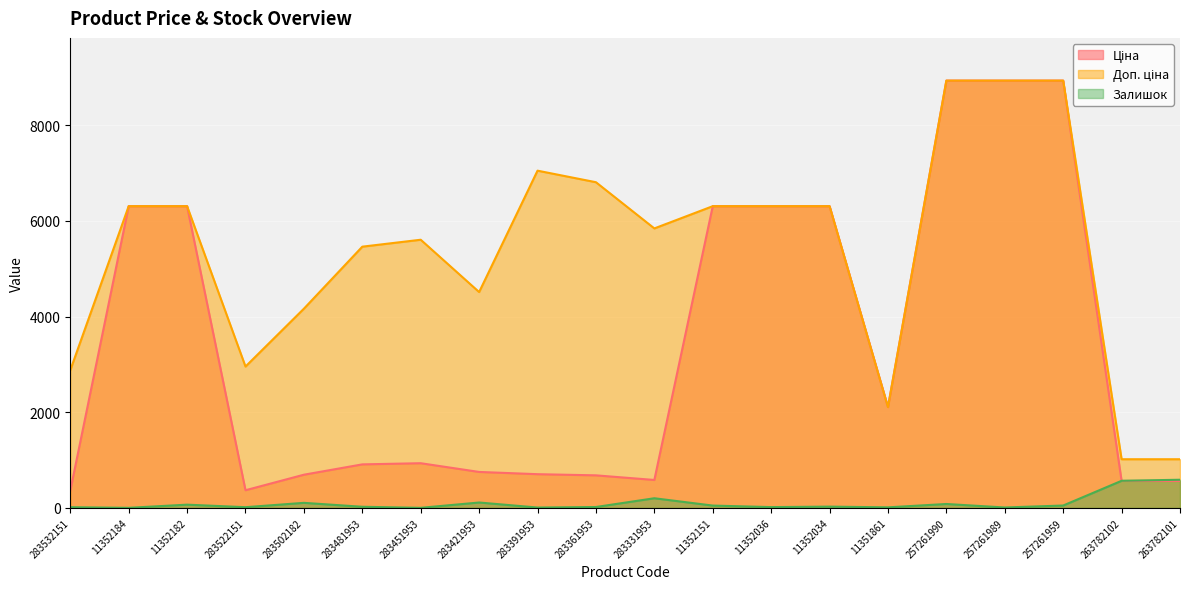

Which label corresponds to the smallest value in the chart?

11352184